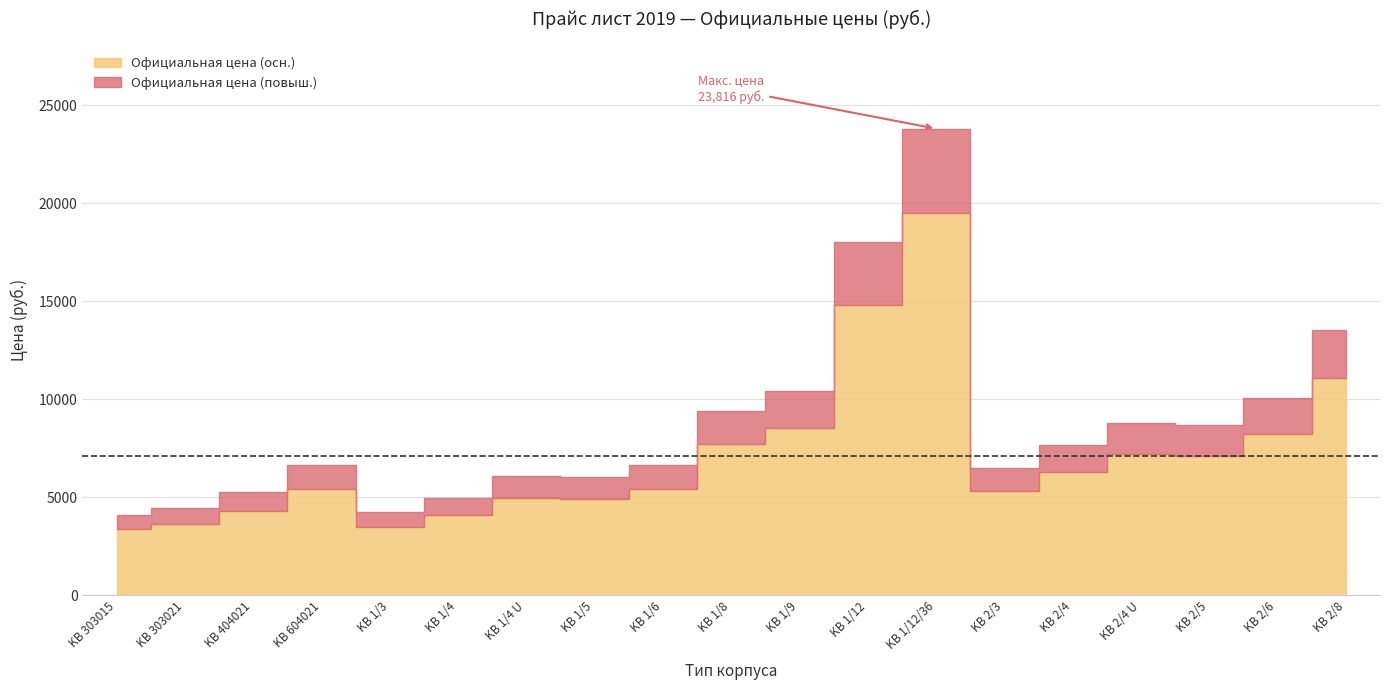

Which series has the largest total across all categories?

Официальная цена (повыш.)